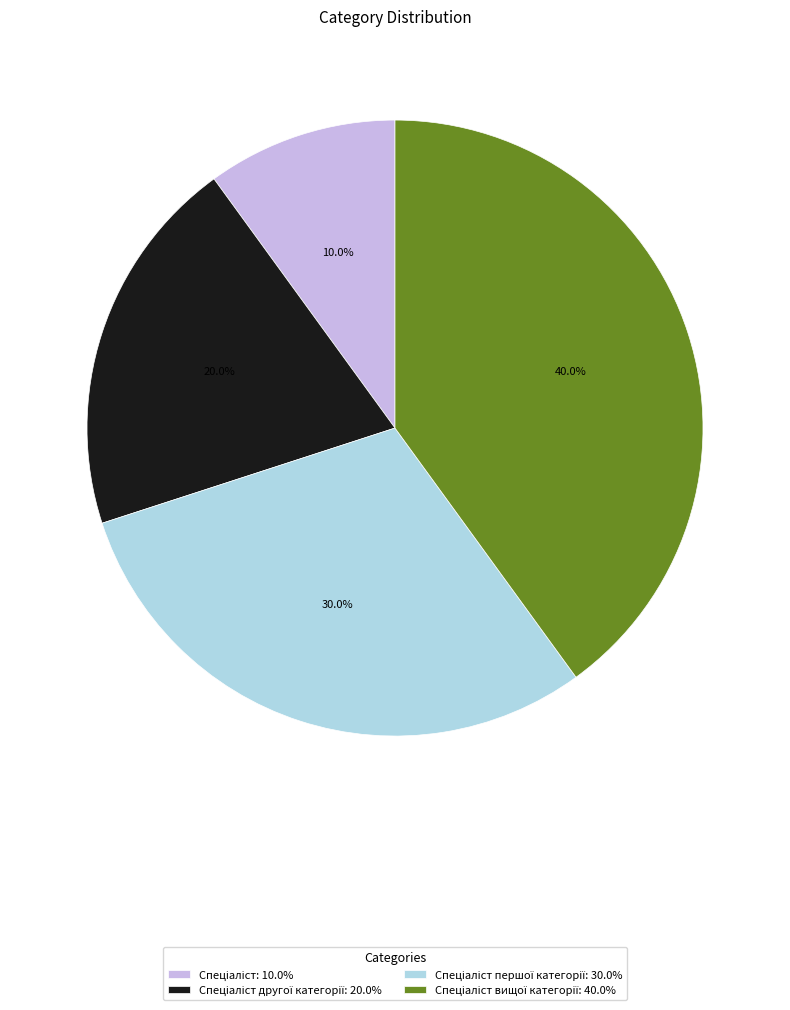

Does any single category account for the majority?

No